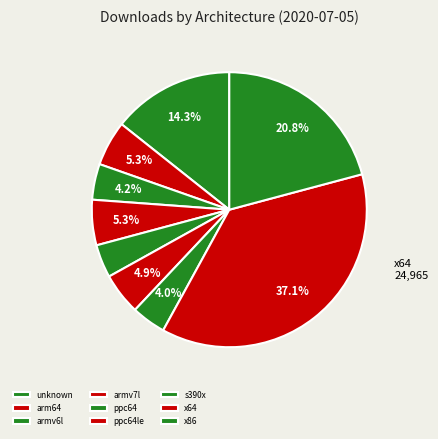

True or false: x86 accounts for 8% of the total.

False